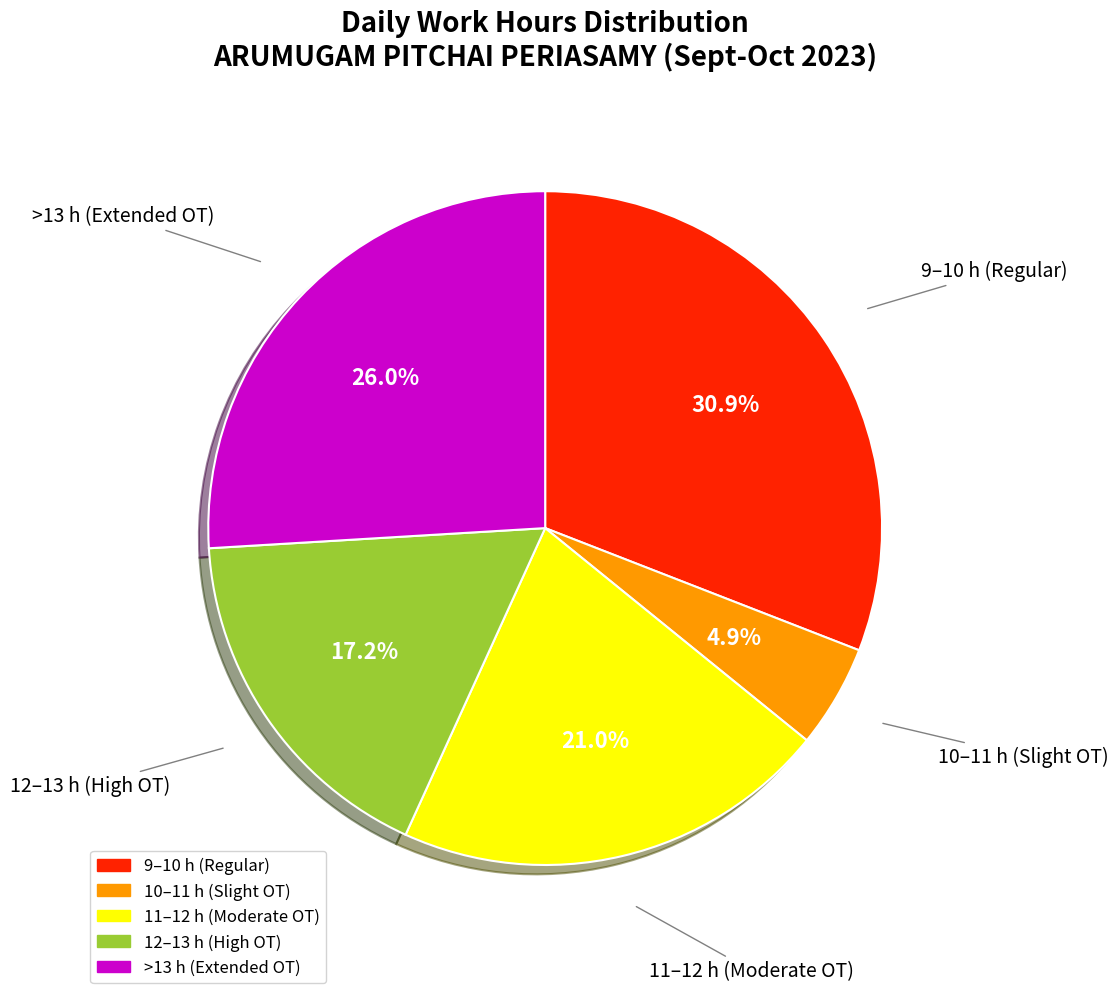

Is there any slice that represents more than half of the pie?

No